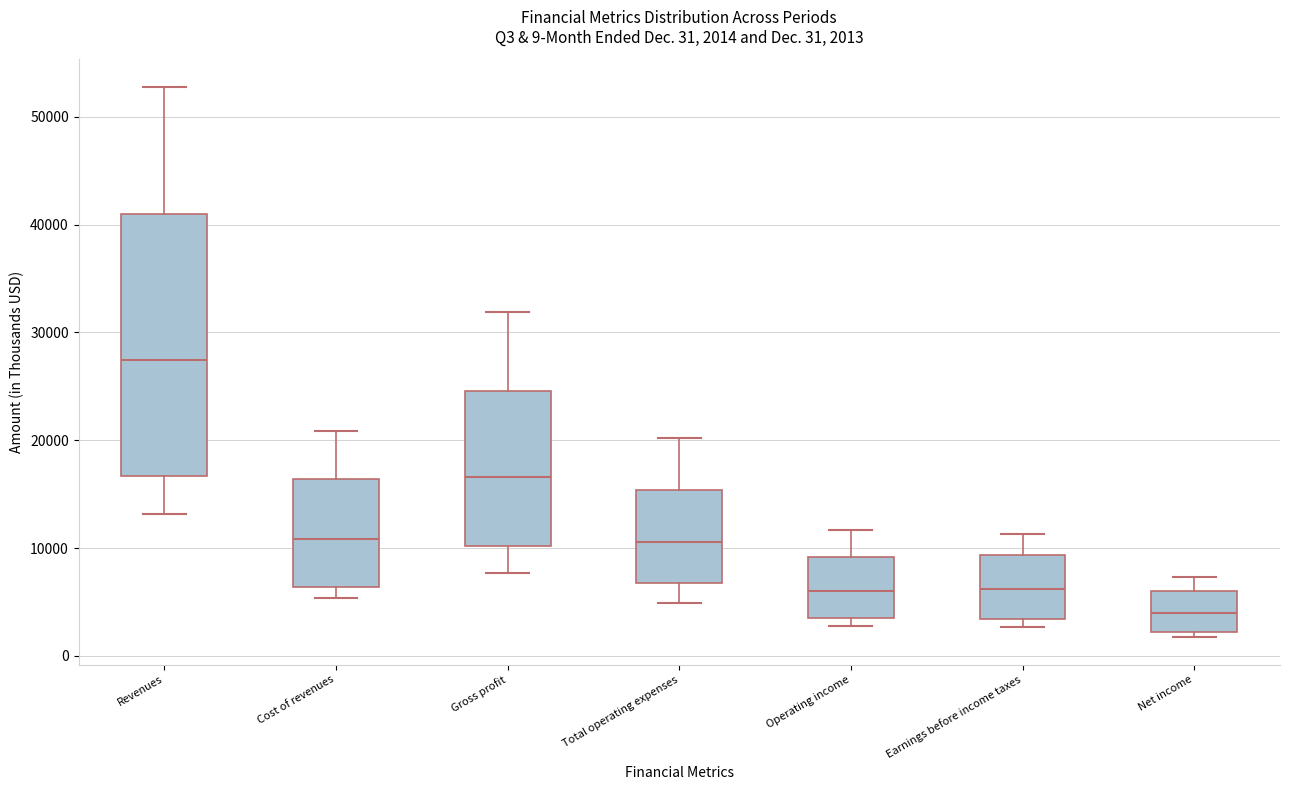

Which box is the tallest, from its lower edge to its upper edge?

Revenues